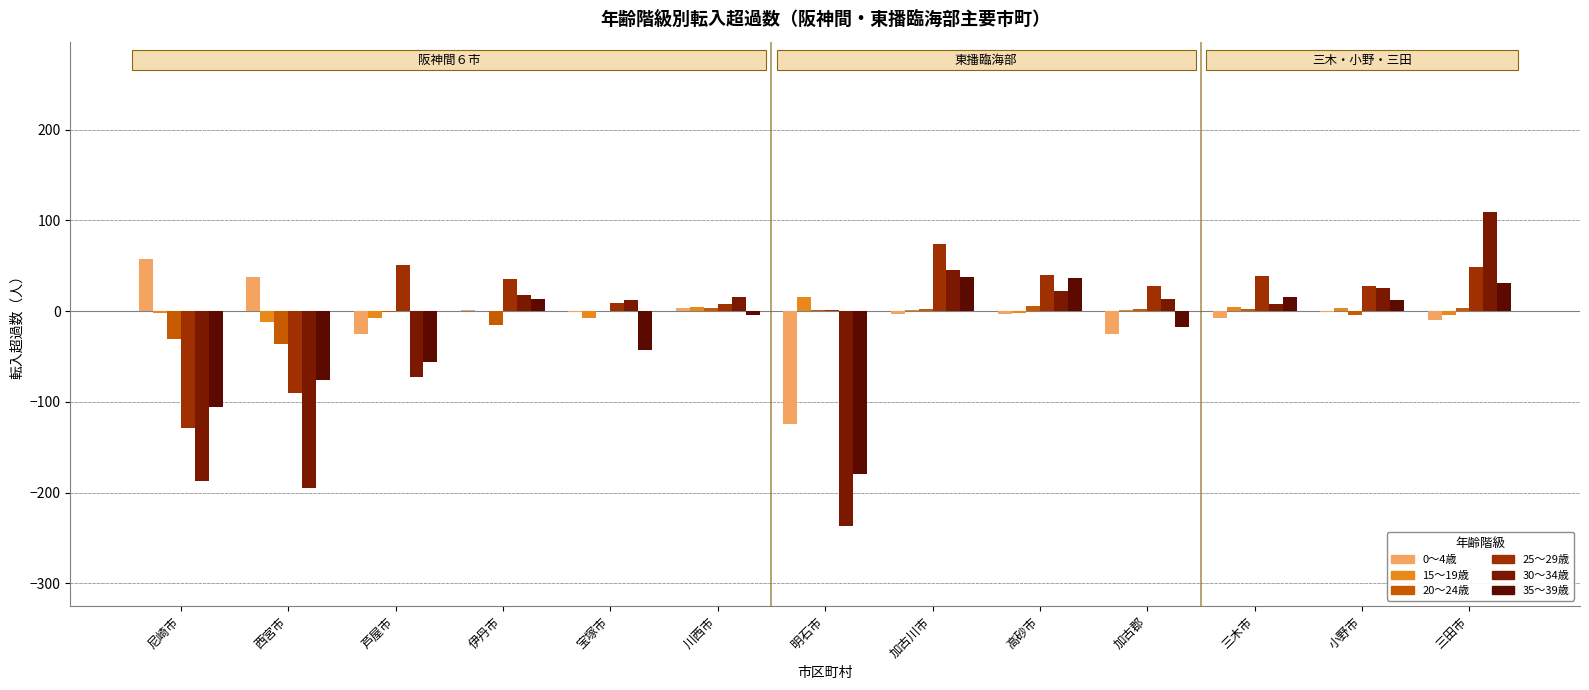

What is the difference between the 0～4歳 values at 芦屋市 and 明石市?

99